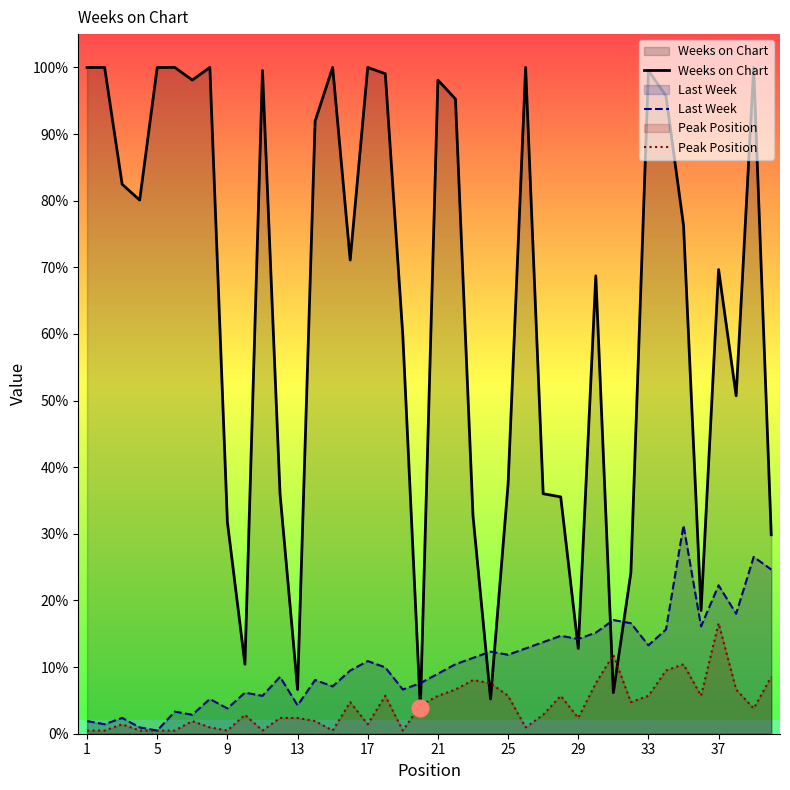

Which series has the widest spread of values?

Weeks on Chart